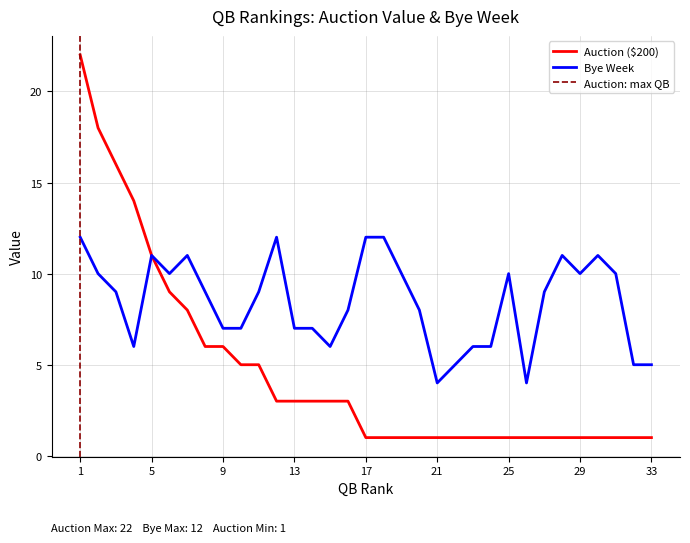

True or false: Auction ($200) has more than 0 points higher than both neighbors.

False